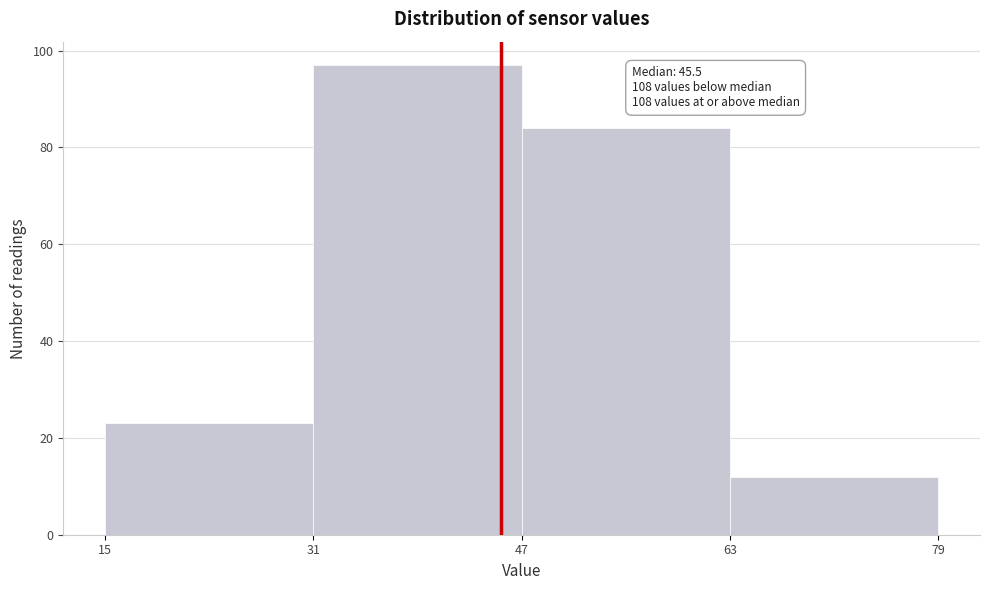

Which range on the x-axis has the tallest bar?

31 to 47